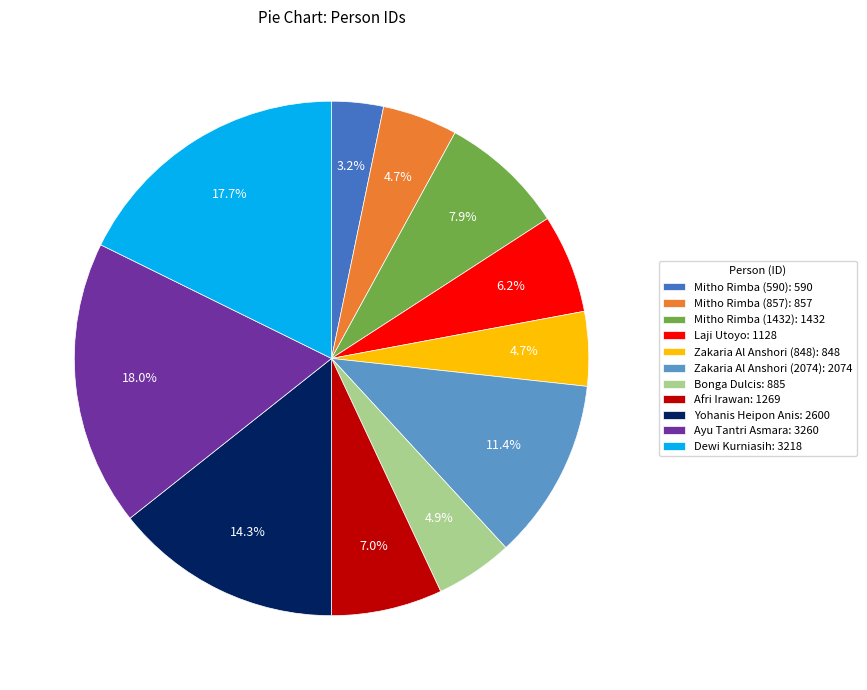

To the nearest percent, what percentage of the pie is Dewi Kurniasih?

18%